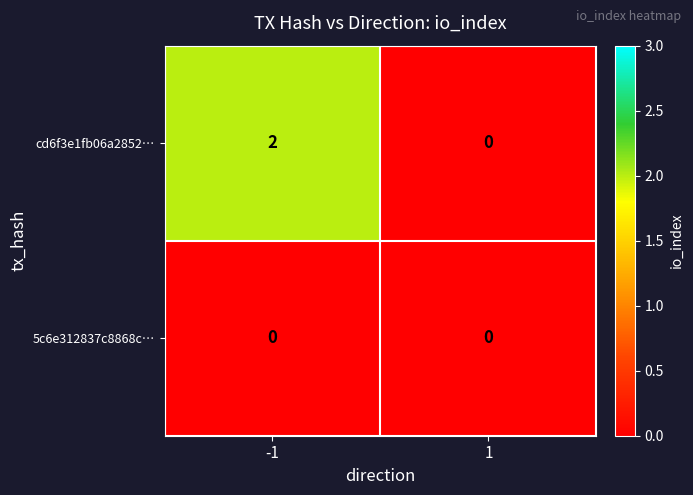

List the series in order of their overall mean, highest first.

cd6f3e1fb06a2852…, 5c6e312837c8868c…